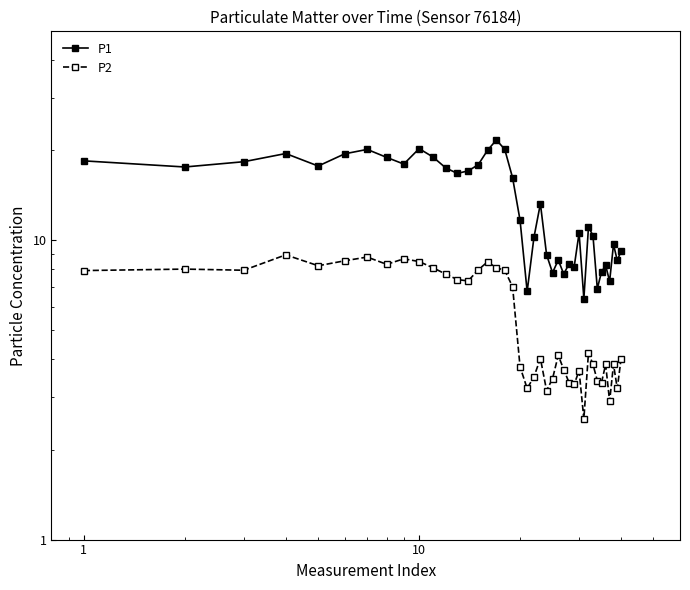

Reading right to left, list all the values displayed in this chart.

P1: 9.2	8.6	9.7	7.3	8.2	7.8	6.9	10.4	11.1	6.4	10.6	8.2	8.3	7.7	8.6	7.8	8.9	13.3	10.2	6.8	11.7	16.2	20.2	21.7	20.0	17.9	17.1	16.8	17.5	19.0	20.3	18.0	18.9	20.1	19.5	17.7	19.5	18.3	17.6	18.4
P2: 4.0	3.2	3.9	2.9	3.9	3.4	3.4	3.9	4.2	2.5	3.7	3.3	3.4	3.7	4.1	3.5	3.1	4.0	3.5	3.2	3.8	7.0	8.0	8.1	8.5	8.0	7.3	7.4	7.7	8.1	8.5	8.7	8.3	8.8	8.6	8.2	8.9	8.0	8.0	7.9